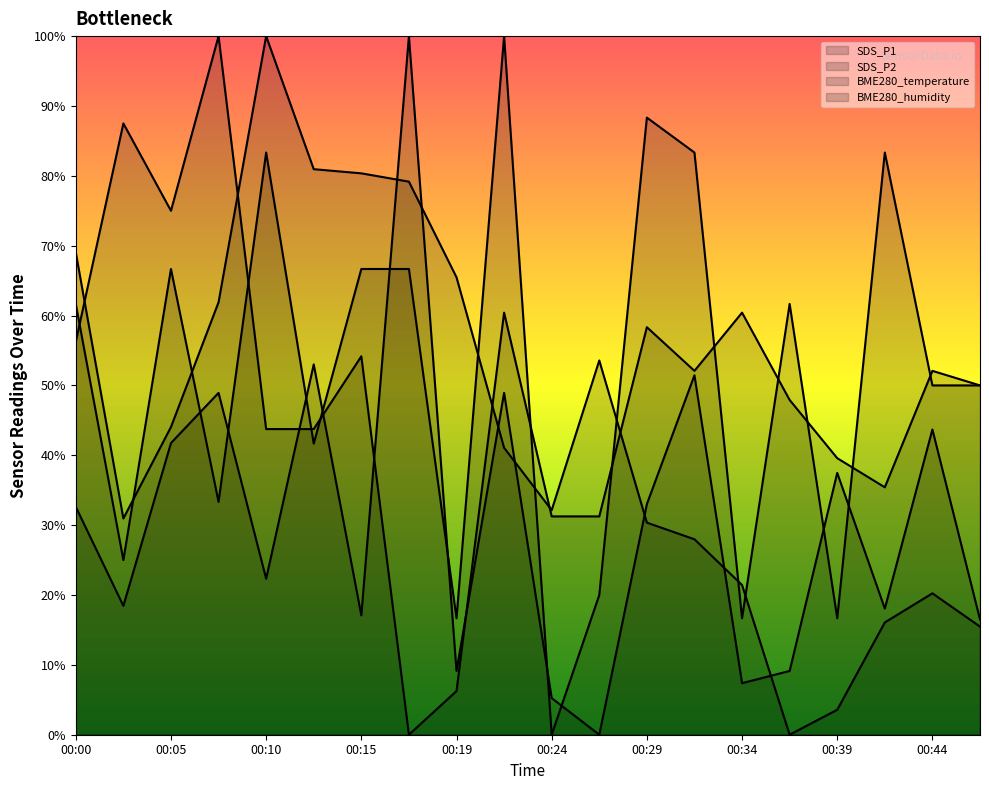

Rank the series at 00:39 from highest to lowest value.

BME280_temperature, SDS_P1, SDS_P2, BME280_humidity